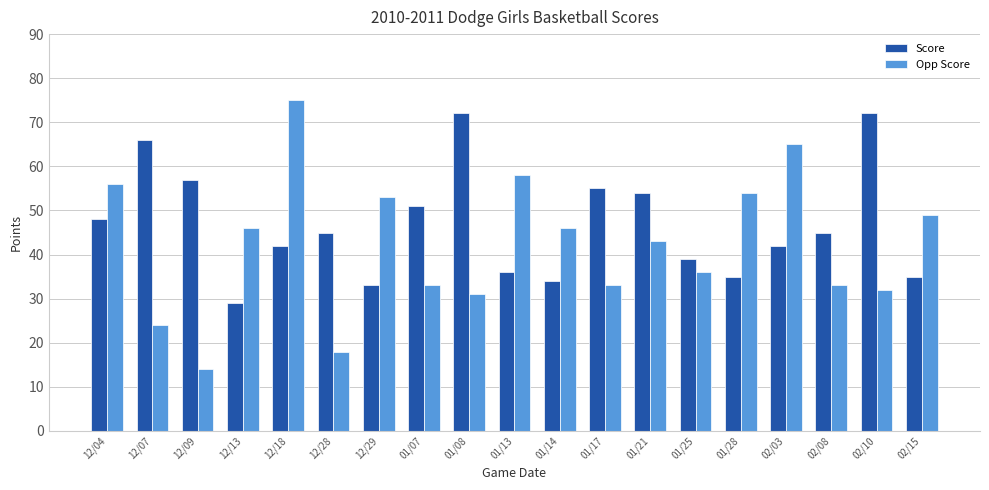

What is the average value of the Opp Score series?

42